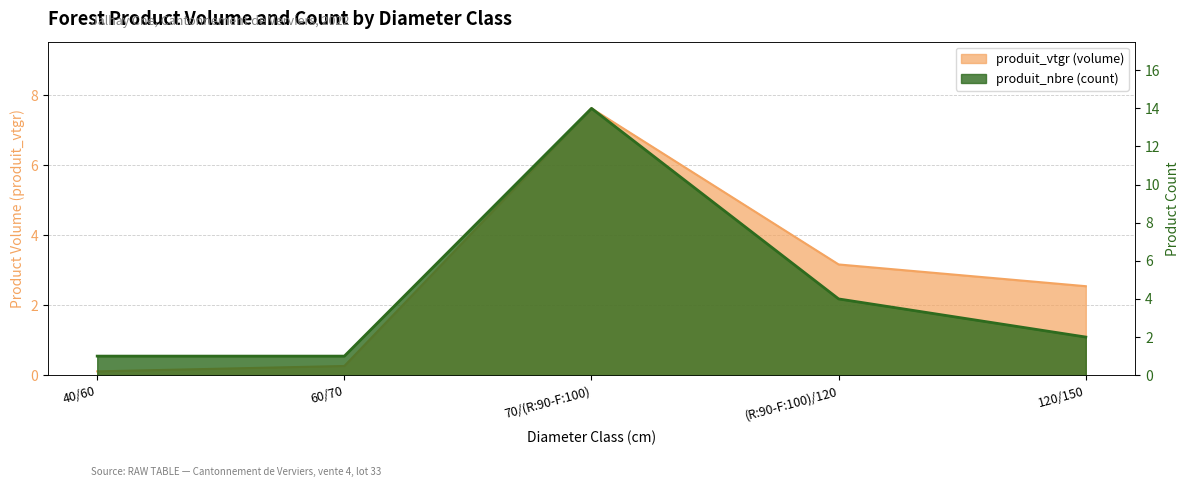

After their last crossing, which series has the higher values: produit_nbre or produit_vtgr?

produit_vtgr